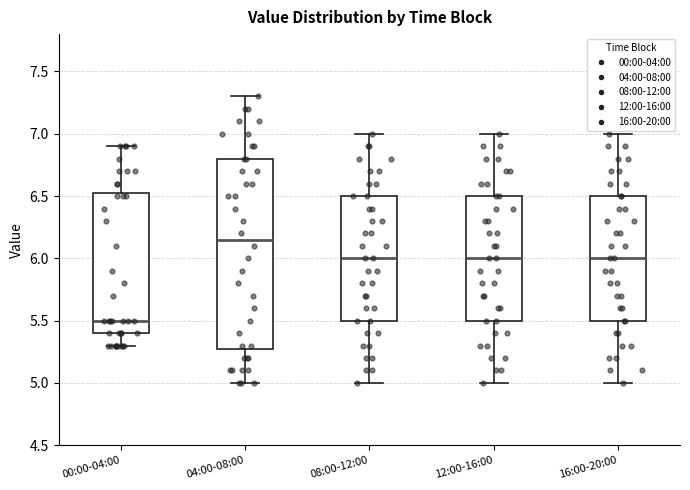

Reading left to right, transcribe this box plot: for each box, give where its median line is, the range the box spans, and where its two whiskers end, as read against the y-axis. The values are not printed on the chart, so give them approximately, as read against the axis.

00:00-04:00: median 5.50, box 5.40 to 6.55, whiskers 5.30 to 6.90
04:00-08:00: median 6.15, box 5.30 to 6.80, whiskers 5.00 to 7.30
08:00-12:00: median 6.00, box 5.50 to 6.50, whiskers 5.00 to 7.00
12:00-16:00: median 6.00, box 5.50 to 6.50, whiskers 5.00 to 7.00
16:00-20:00: median 6.00, box 5.50 to 6.50, whiskers 5.00 to 7.00